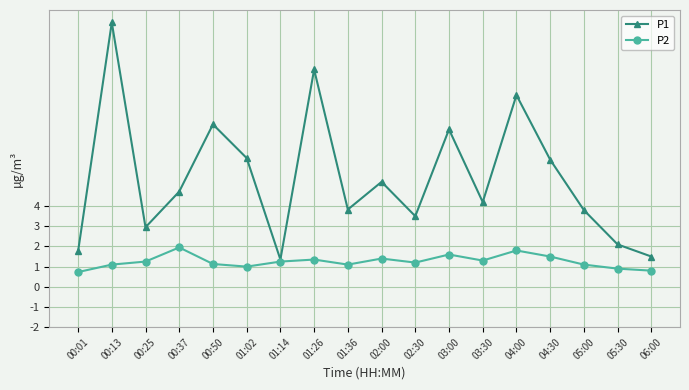

Which series changed the most between 02:30 and 03:00?

P1